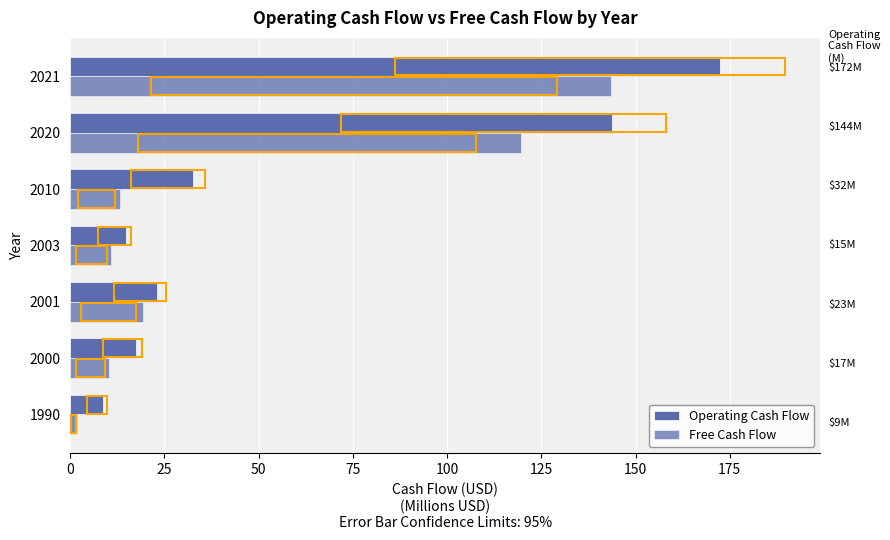

Reading left to right, list all the values displayed in this chart.

Operating Cash Flow: 8.8	17.4	23.0	14.7	32.5	143.8	172.3
Free Cash Flow: 1.7	10.3	19.4	10.7	13.1	119.6	143.6